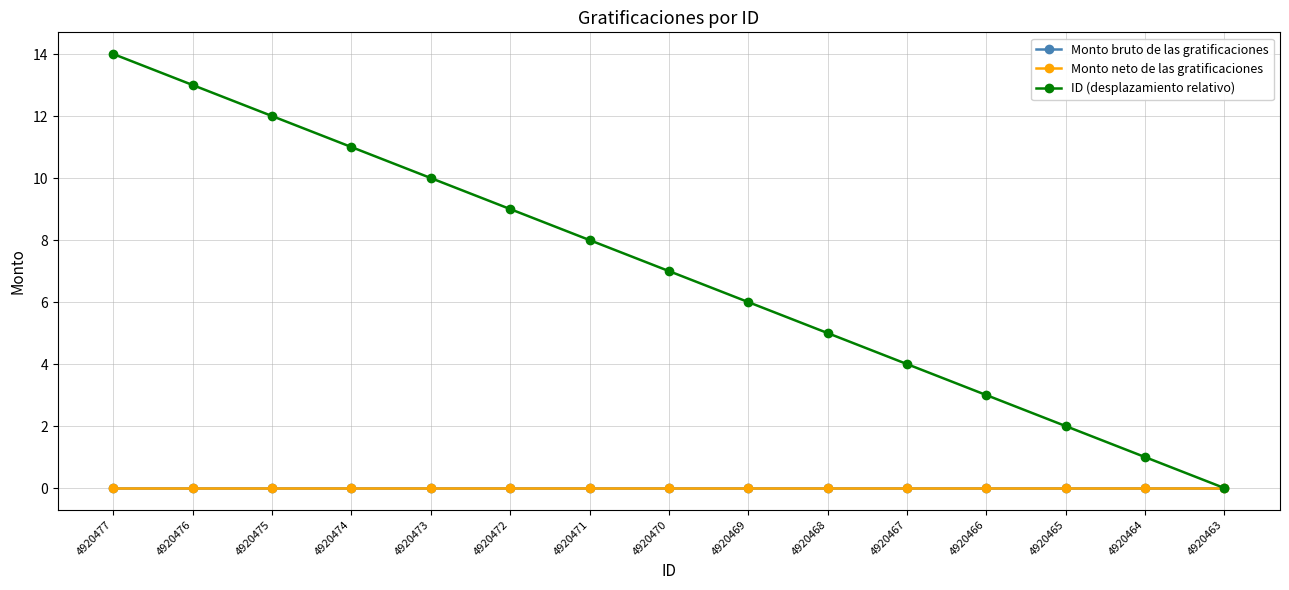

At 4920473, list the series in order from largest to smallest.

ID (desplazamiento relativo), Monto bruto de las gratificaciones, Monto neto de las gratificaciones